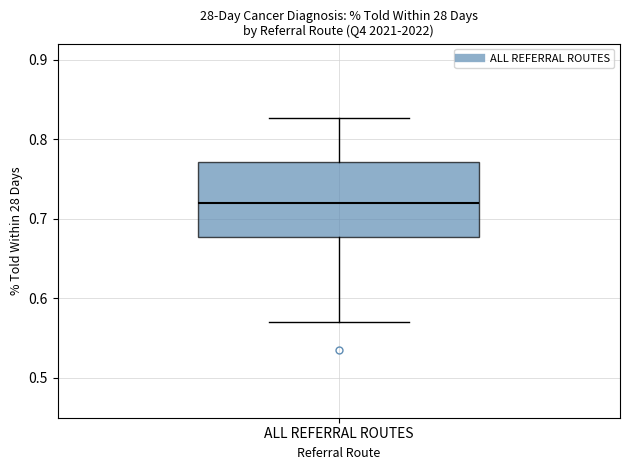

Where does the upper whisker of the box for ALL REFERRAL ROUTES end on the y-axis? The values are not printed on the chart, so give them approximately, as read against the axis.

0.83